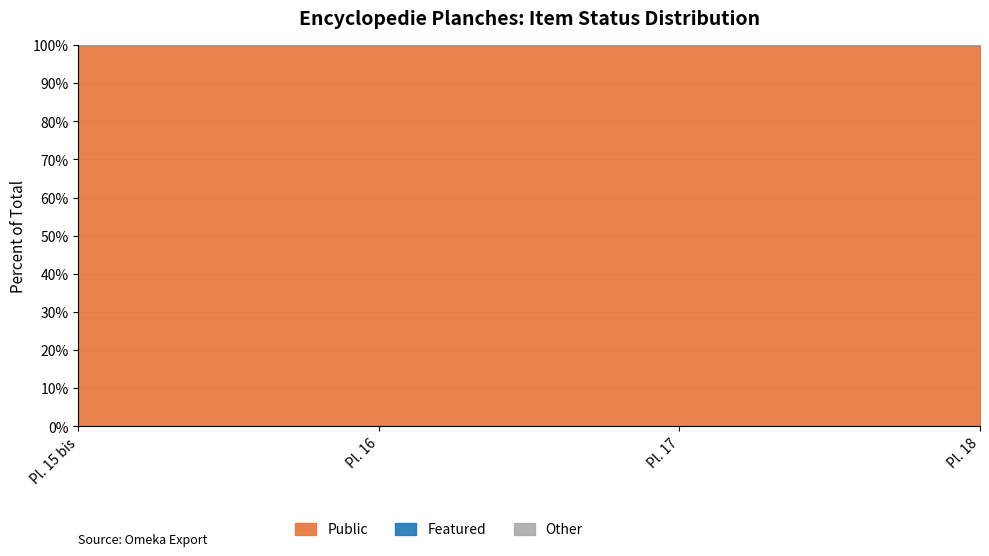

True or false: featured has more than 0 interior local peaks.

False